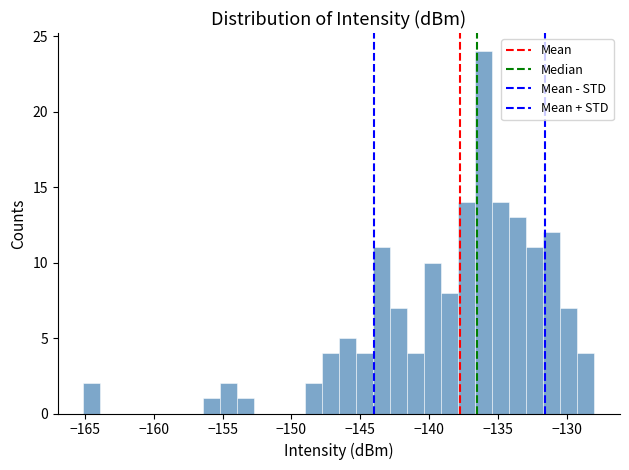

Read against the x-axis, roughly where is the centre of the tallest bar?

-136.0